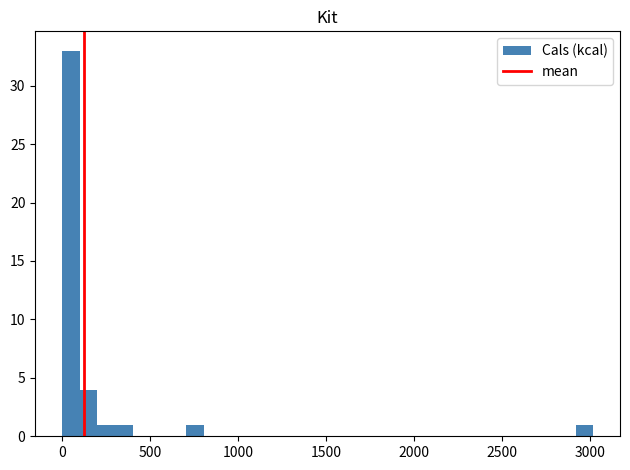

Around what value on the x-axis is the tallest bar? Give the approximate position of its centre, as read against the axis.

50